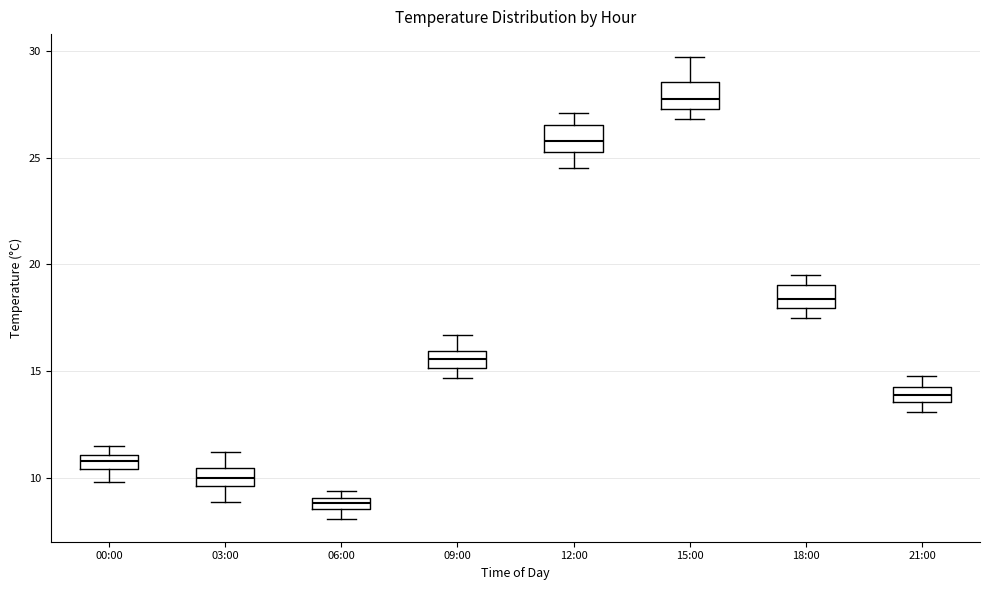

Where is the lower edge of the box for 15:00 on the y-axis? The values are not printed on the chart, so give them approximately, as read against the axis.

27.5